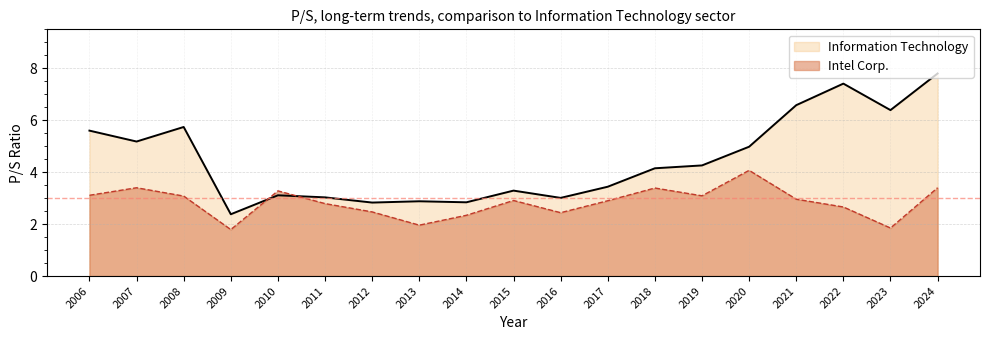

At 2007, list the series in order from largest to smallest.

Information Technology, Intel Corp.